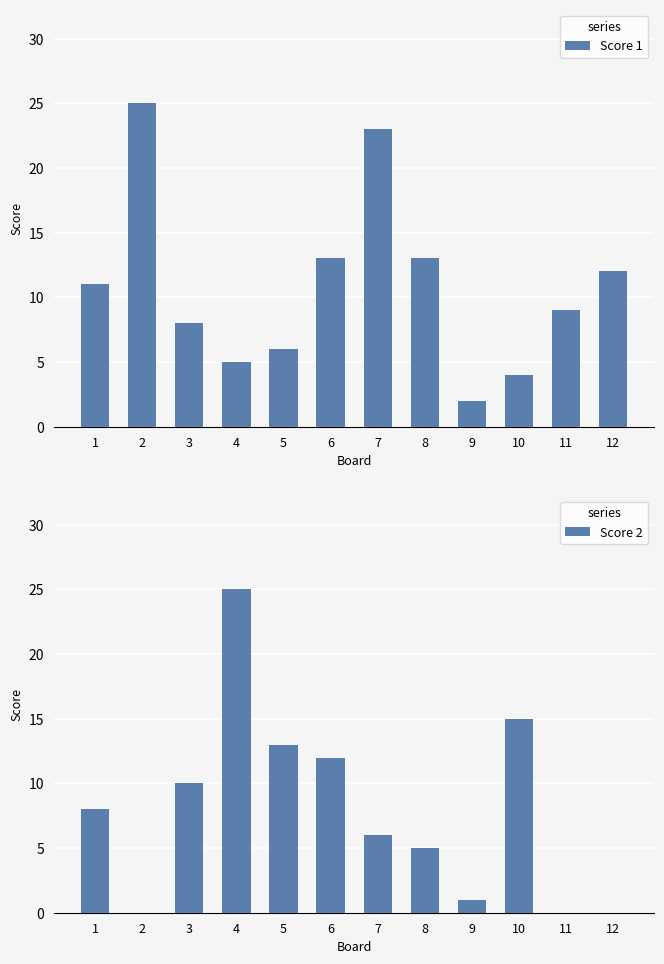

Which series has the largest range (max minus min)?

Score 2